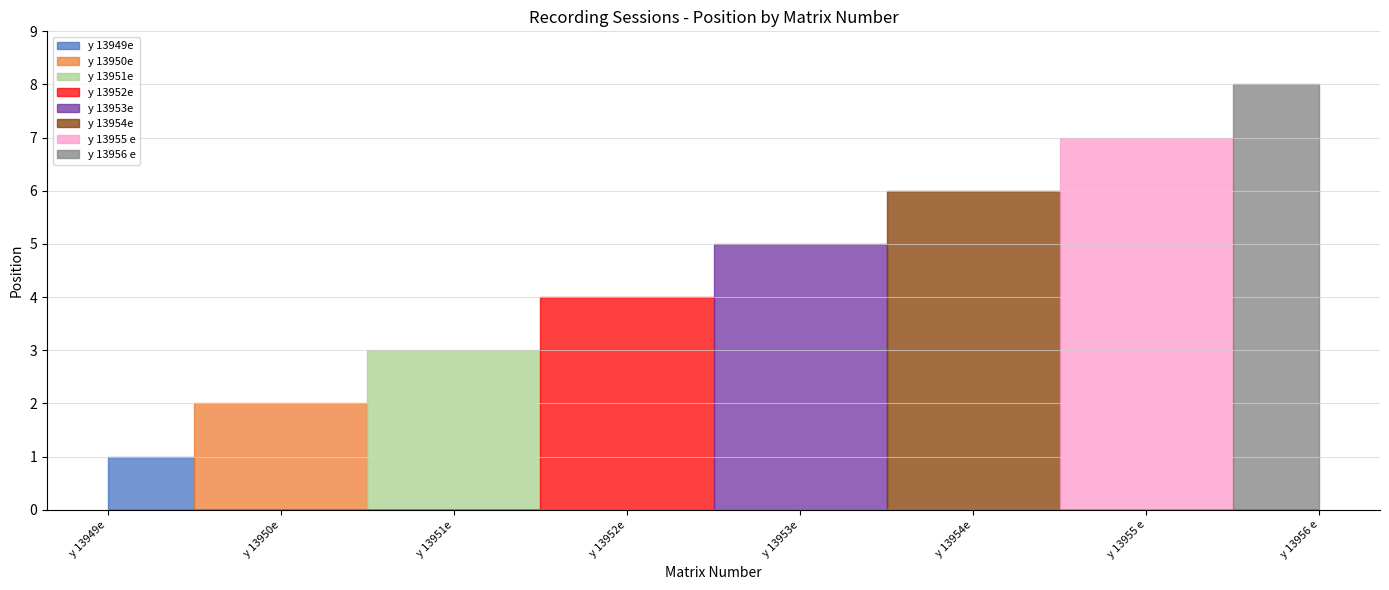

What is the change in value from y 13950e to y 13952e?

+2